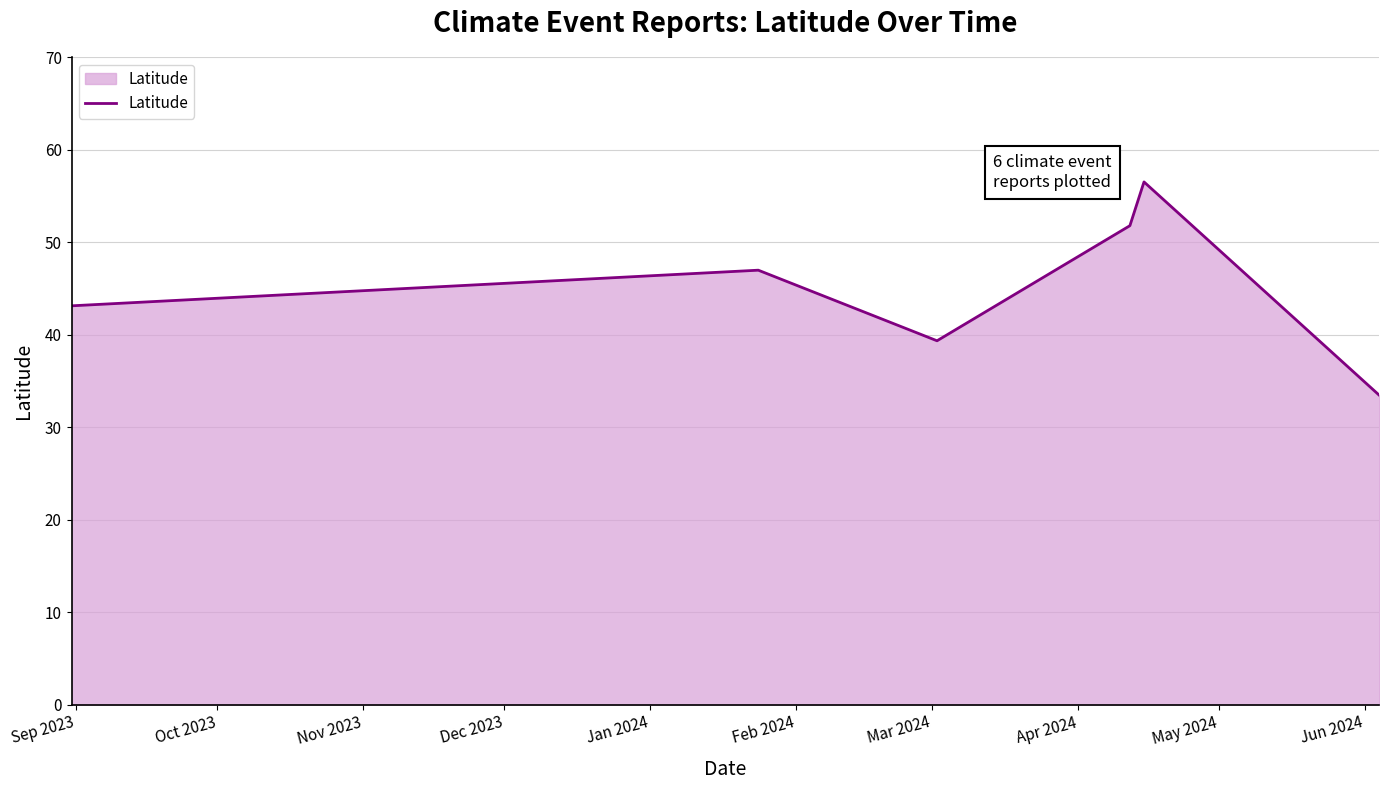

What is the maximum value shown in the chart?

56.5